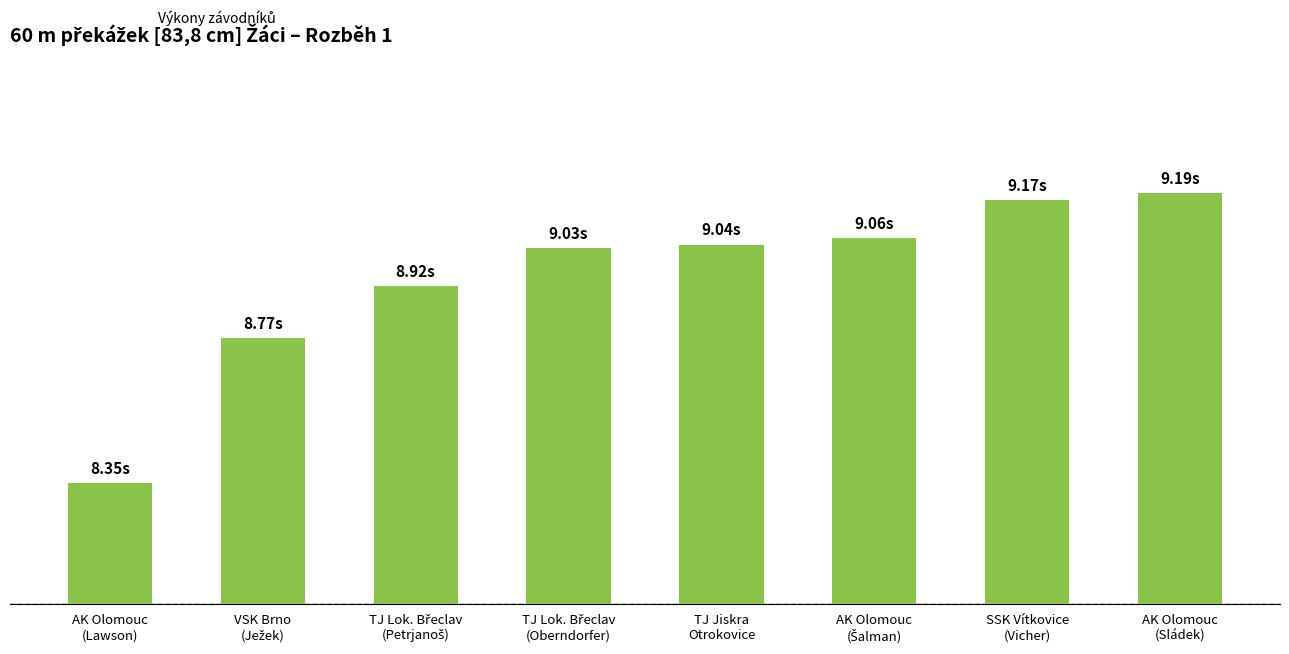

Is it true that the value at TJ Lok. Břeclav
(Petrjanoš) is 5.4?

False